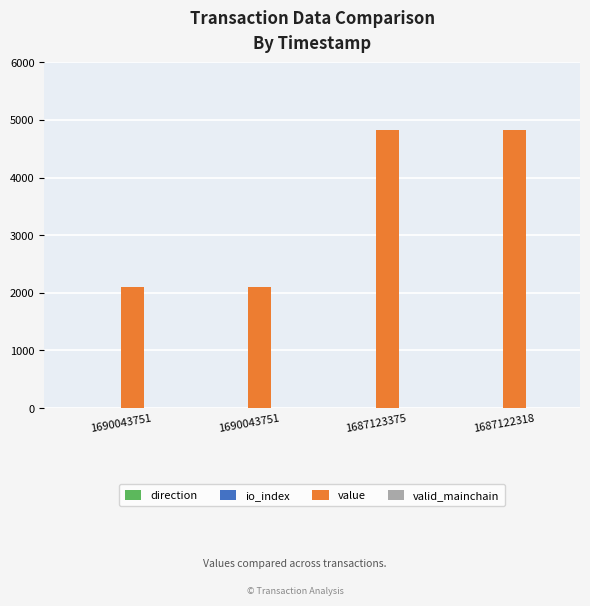

Count the number of data series in this chart.

4